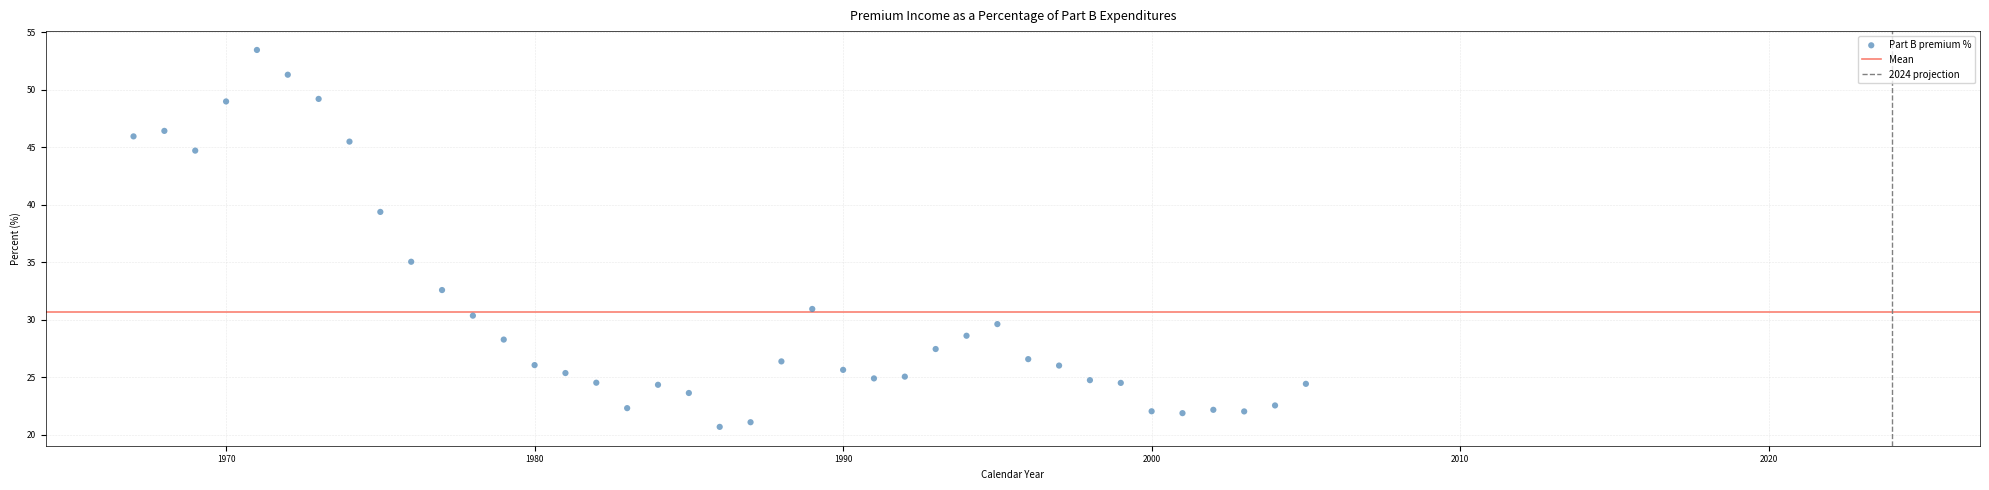

What Y value in the scatter plot is closest to 37?

35.1